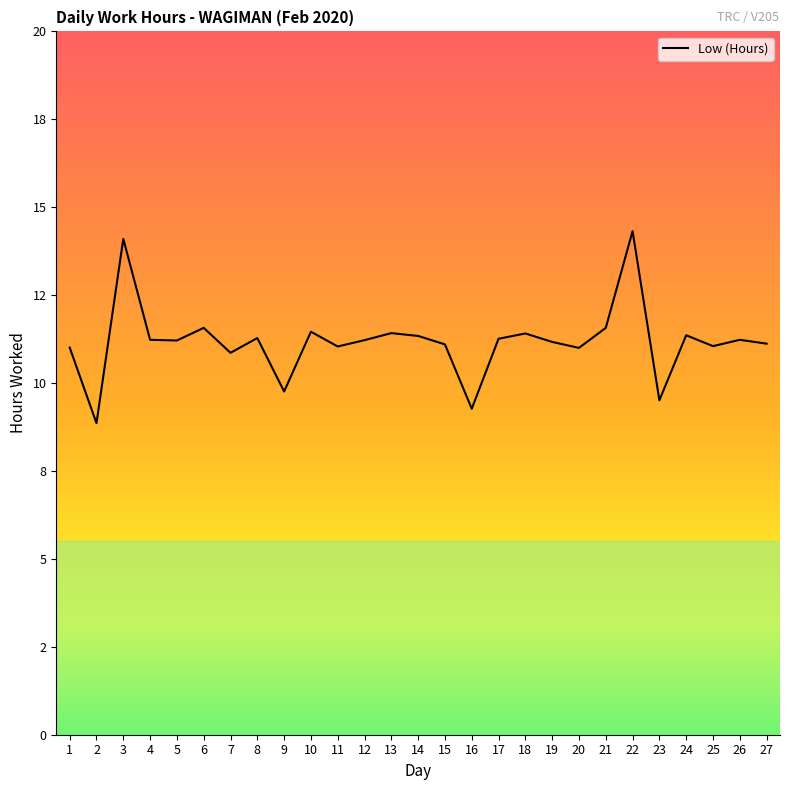

Reading left to right, what are all the values shown in this chart?

11.0	8.9	14.1	11.2	11.2	11.6	10.9	11.3	9.8	11.5	11.0	11.2	11.4	11.3	11.1	9.3	11.3	11.4	11.2	11.0	11.6	14.3	9.5	11.4	11.1	11.2	11.1